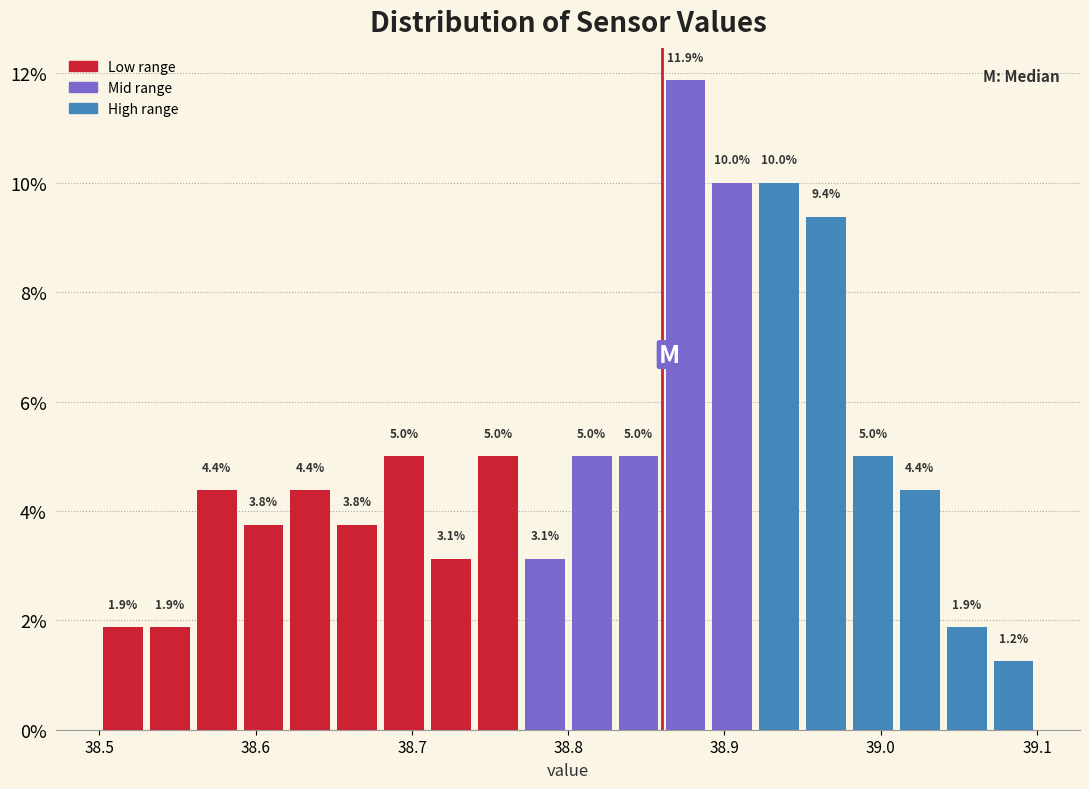

Around what value on the x-axis is the tallest bar? Give the approximate position of its centre, as read against the axis.

38.88